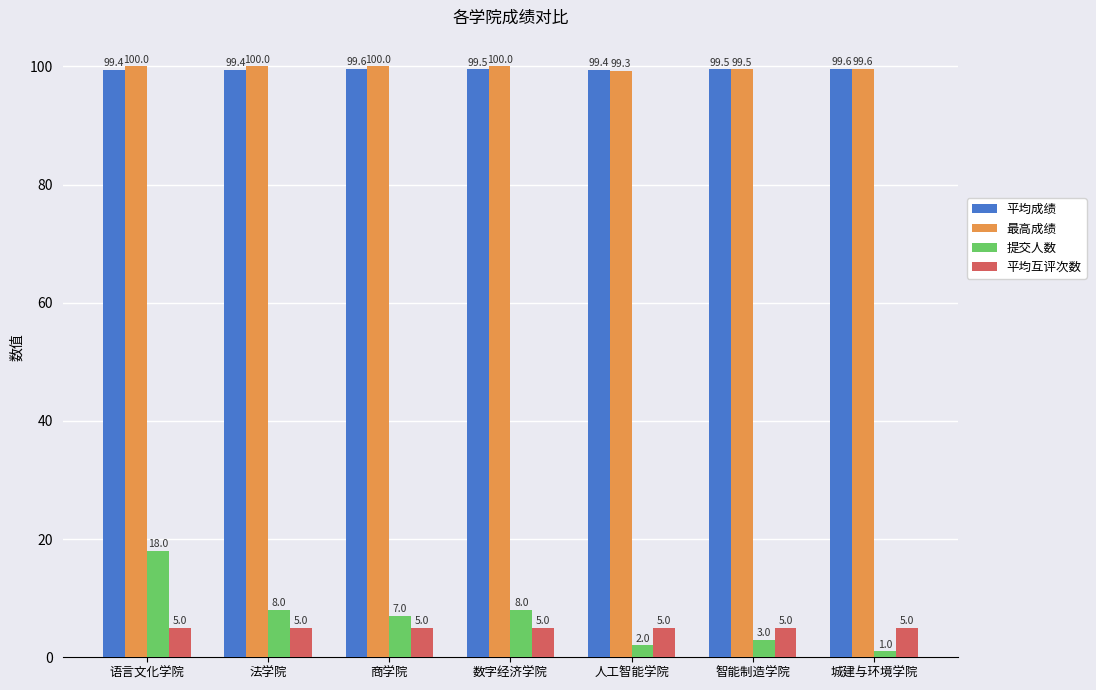

What is the label of the 2nd bar from the left?

法学院